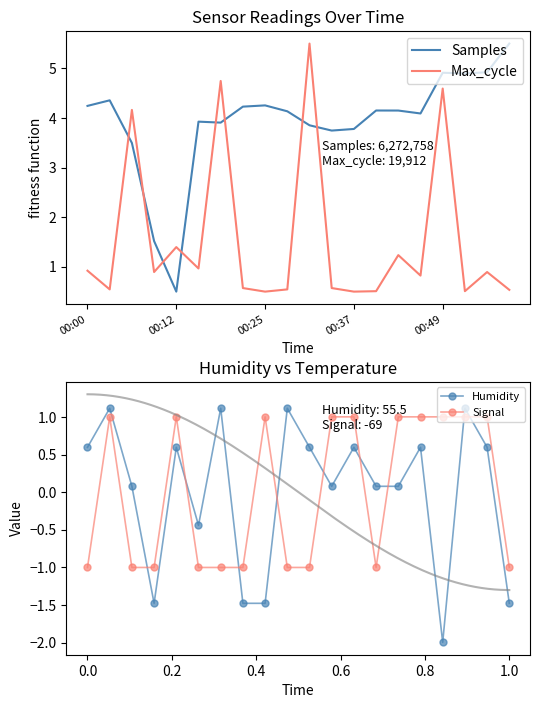

The Humidity series shows -0.7 at 1.0. True or false?

False